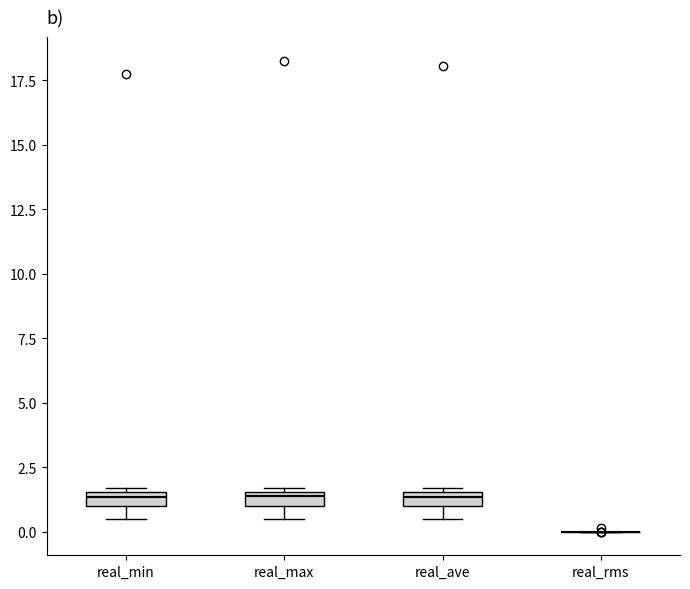

Where is the upper edge of the box for real_ave on the y-axis? The values are not printed on the chart, so give them approximately, as read against the axis.

1.5